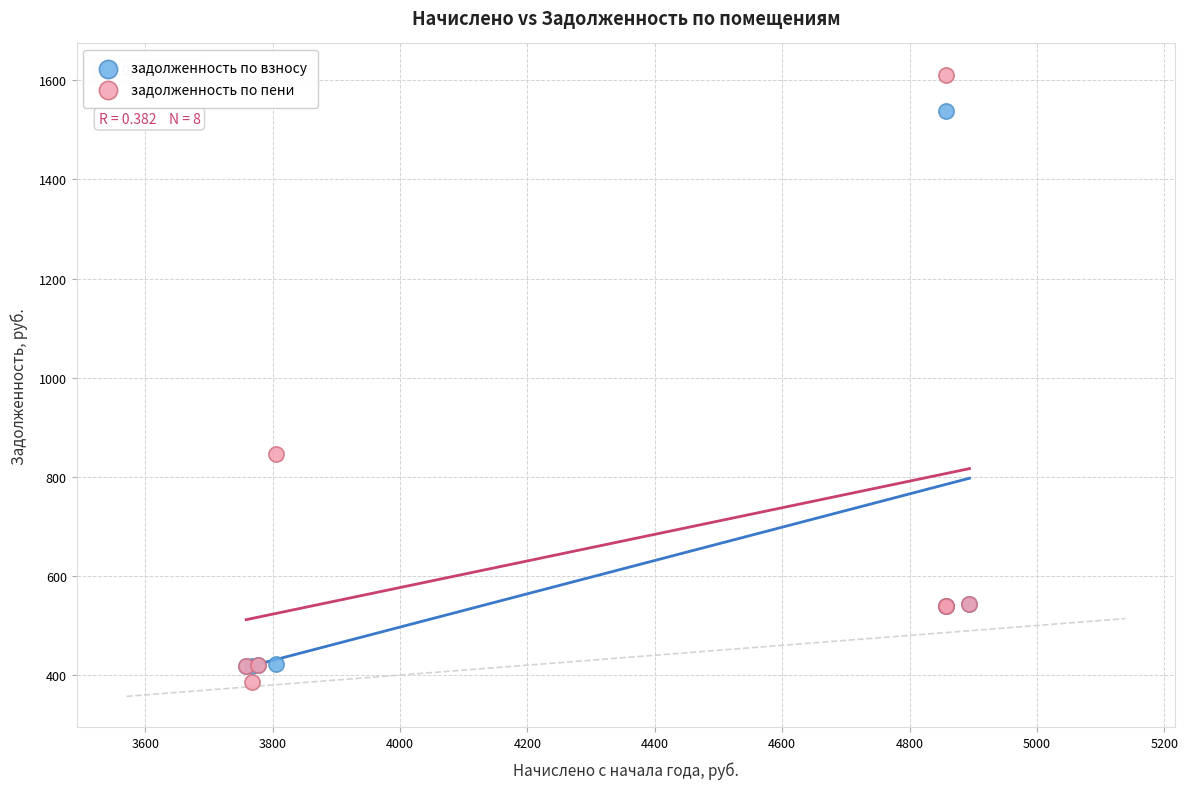

Across all series, what Y value is closest to 998?

845.4